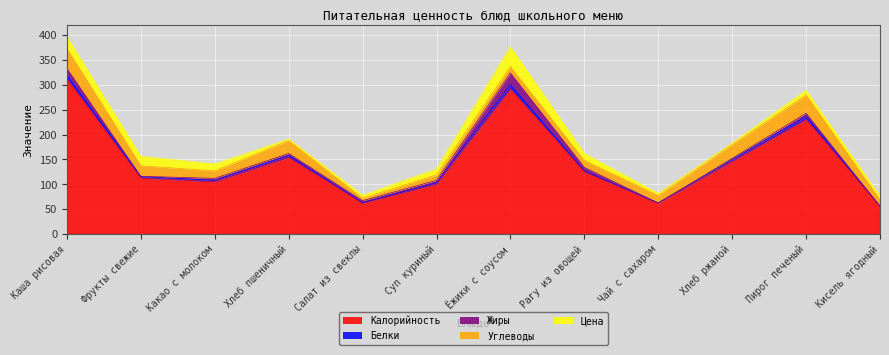

Reading left to right, extract all data points from this chart.

Калорийность: Каша рисовая=312.0	Фрукты свежие=112.5	Какао с молоком=105.0	Хлеб пшеничный=154.0	Салат из свеклы=62.0	Суп куриный=100.0	Ёжики с соусом=292.0	Рагу из овощей=125.0	Чай с сахаром=62.0	Хлеб ржаной=146.0	Пирог печеный=230.4	Кисель ягодный=56.0
Белки: Каша рисовая=8.0	Фрукты свежие=3.0	Какао с молоком=3.0	Хлеб пшеничный=4.0	Салат из свеклы=1.0	Суп куриный=3.0	Ёжики с соусом=9.0	Рагу из овощей=2.0	Чай с сахаром=0.3	Хлеб ржаной=4.0	Пирог печеный=6.1	Кисель ягодный=0.0
Жиры: Каша рисовая=13.0	Фрукты свежие=0.5	Какао с молоком=4.0	Хлеб пшеничный=4.0	Салат из свеклы=4.0	Суп куриный=5.0	Ёжики с соусом=23.0	Рагу из овощей=7.0	Чай с сахаром=0.1	Хлеб ржаной=2.0	Пирог печеный=6.5	Кисель ягодный=0.0
Углеводы: Каша рисовая=40.0	Фрукты свежие=21.3	Какао с молоком=15.0	Хлеб пшеничный=26.0	Салат из свеклы=5.0	Суп куриный=11.0	Ёжики с соусом=13.0	Рагу из овощей=14.0	Чай с сахаром=15.3	Хлеб ржаной=28.0	Пирог печеный=36.9	Кисель ягодный=13.0
Цена: Каша рисовая=24.0	Фрукты свежие=19.0	Какао с молоком=14.0	Хлеб пшеничный=3.0	Салат из свеклы=6.0	Суп куриный=12.0	Ёжики с соусом=40.0	Рагу из овощей=14.0	Чай с сахаром=4.0	Хлеб ржаной=3.0	Пирог печеный=9.4	Кисель ягодный=7.0